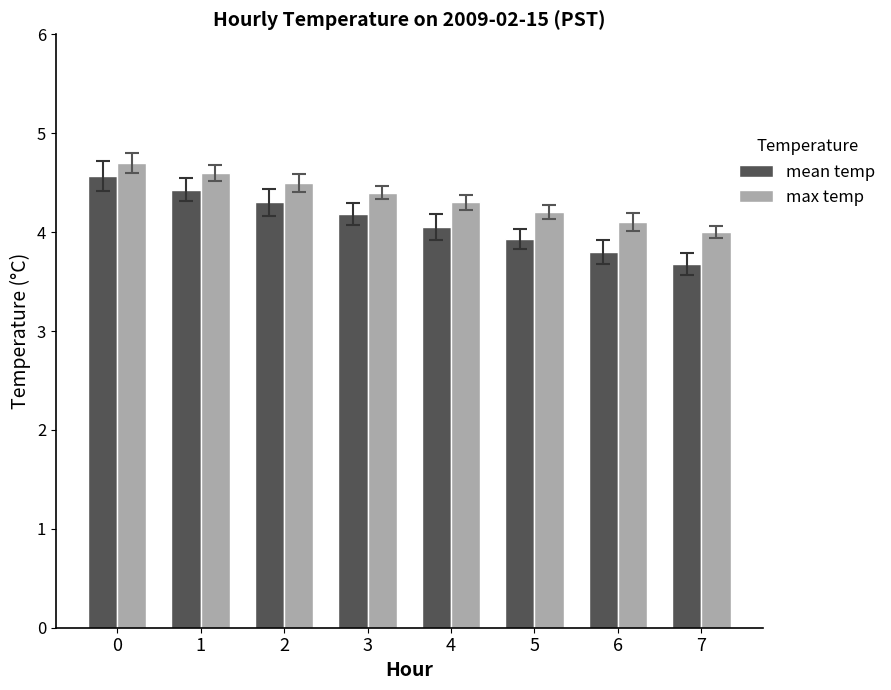

At 4, list the series in order from largest to smallest.

max temp, mean temp